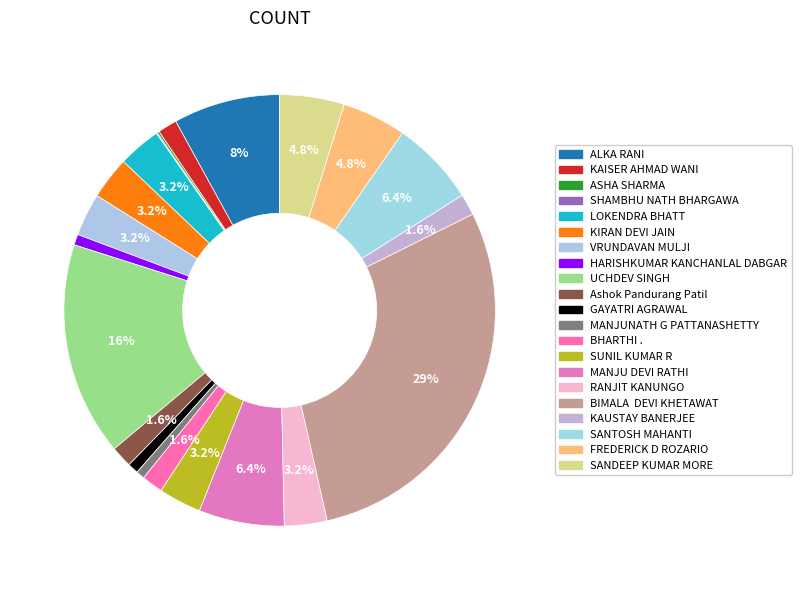

How much of the chart is everything except VRUNDAVAN MULJI?

96.8%